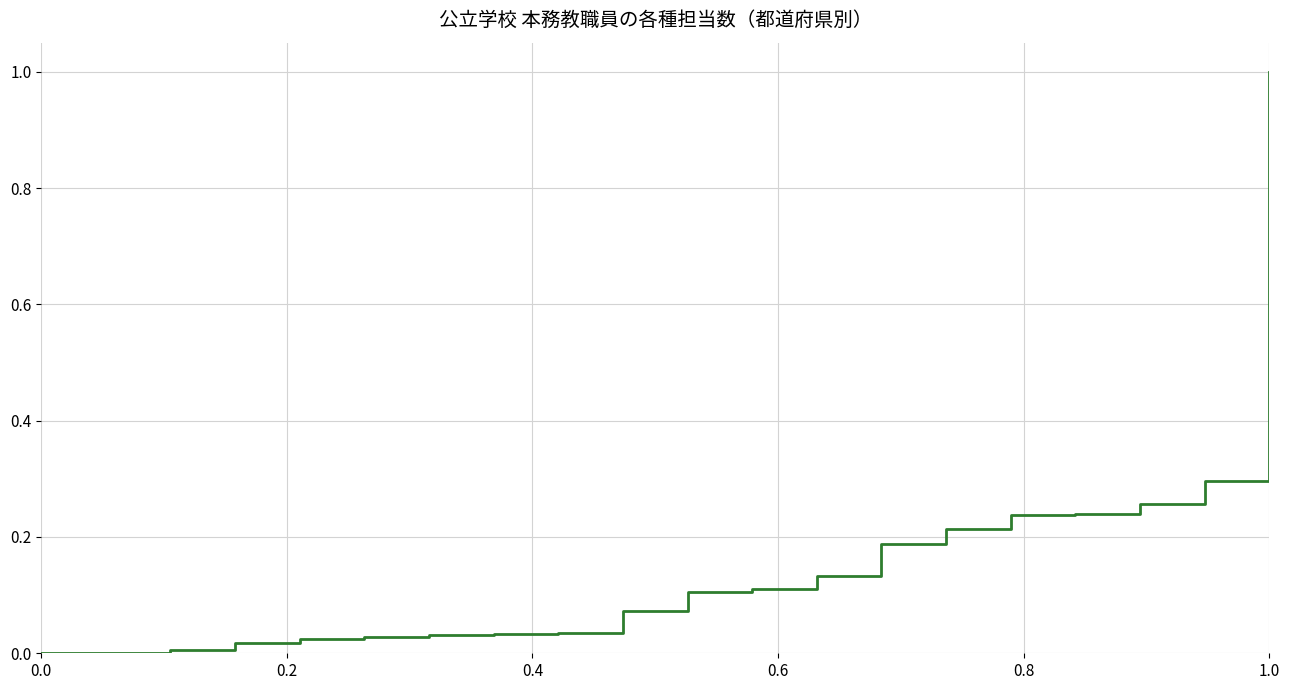

What is the greatest value displayed?

1.0